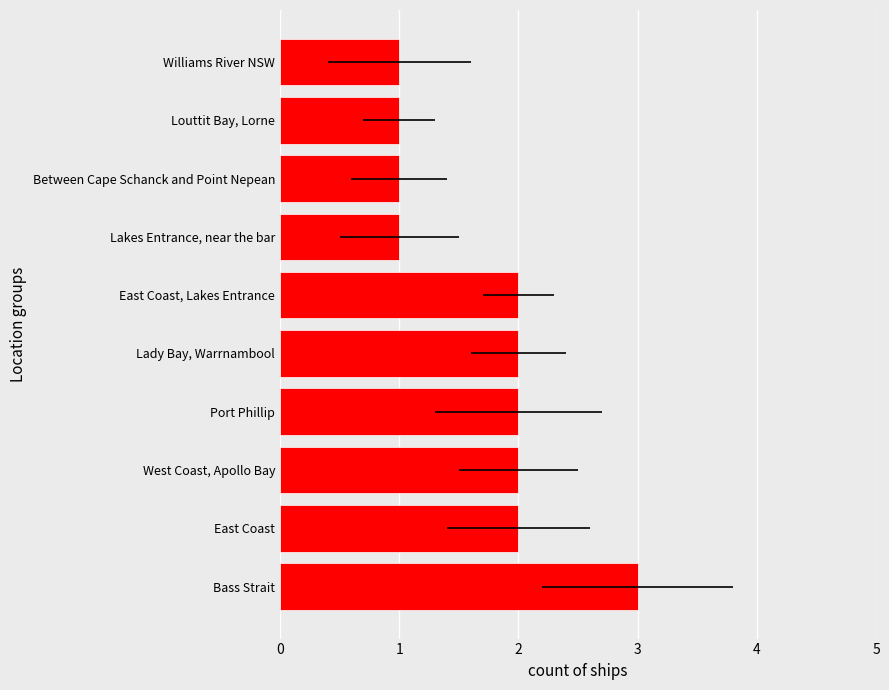

How many data points are less than 2?

4